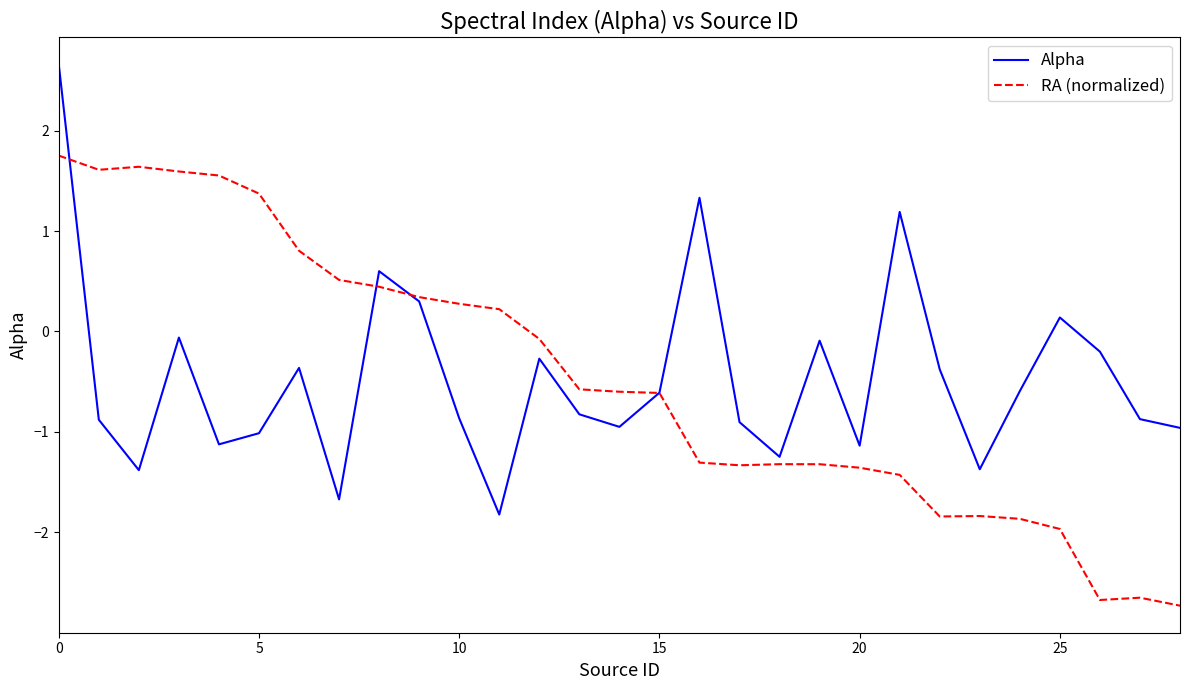

List the series in order of their peak value, lowest first.

RA (normalized), Alpha